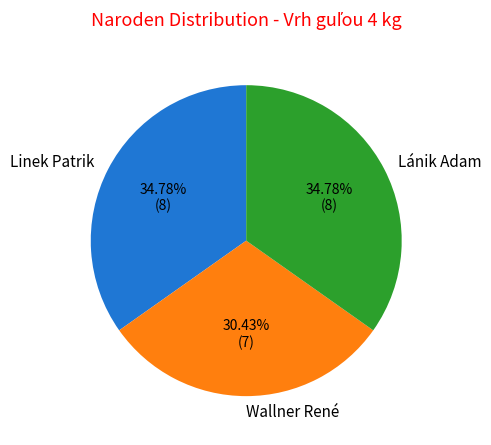

To the nearest percent, what portion does Linek Patrik represent?

35%